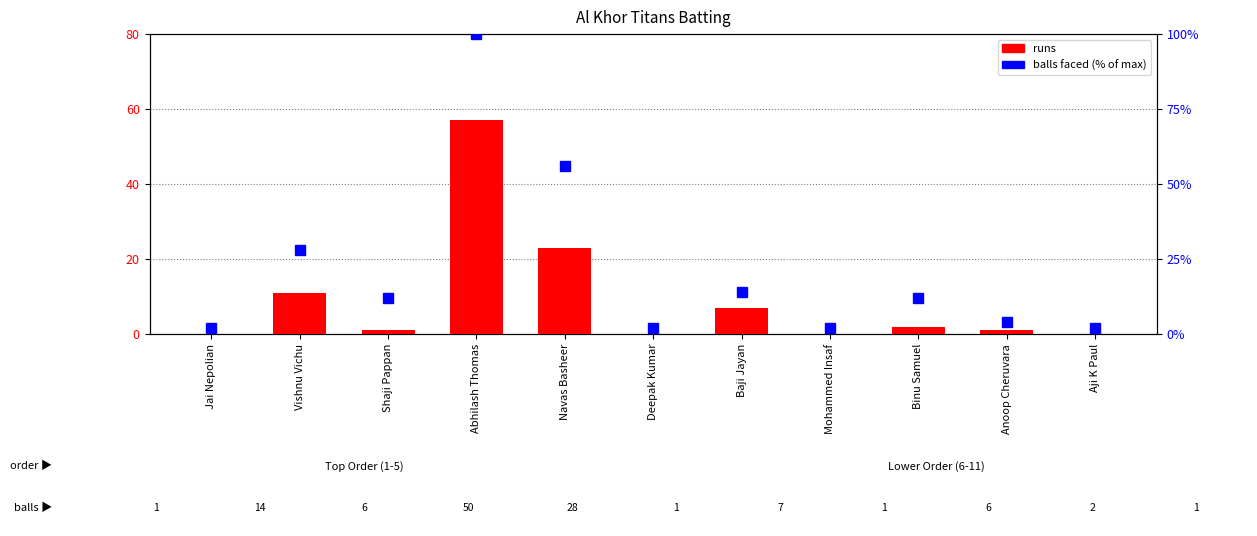

Reading right to left, transcribe all the data shown in this chart.

runs: 0.0	1.0	2.0	0.0	7.0	0.0	23.0	57.0	1.0	11.0	0.0
balls: 1.6	3.2	9.6	1.6	11.2	1.6	44.8	80.0	9.6	22.4	1.6